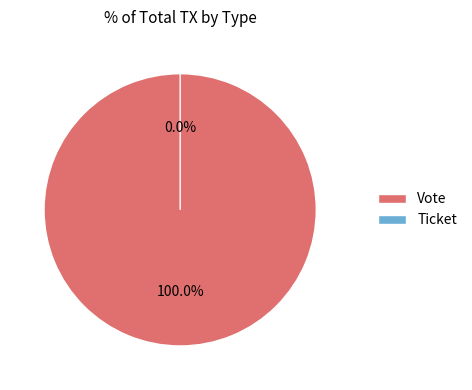

What is the largest slice in the pie chart?

Vote